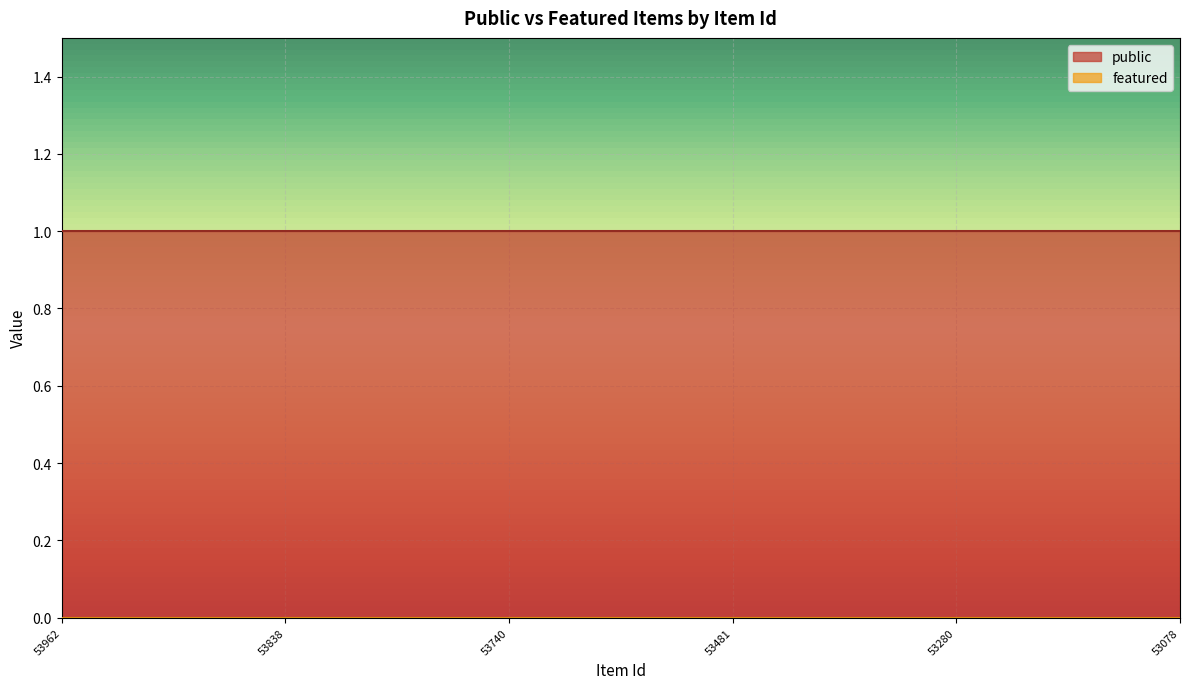

Reading left to right, transcribe all the data shown in this chart.

public: 53962=1	53930=1	53927=1	53879=1	53854=1	53838=1	53781=1	53779=1	53767=1	53744=1	53740=1	53738=1	53721=1	53712=1	53482=1	53481=1	53450=1	53388=1	53378=1	53350=1	53280=1	53220=1	53191=1	53103=1	53079=1	53078=1
featured: 53962=0	53930=0	53927=0	53879=0	53854=0	53838=0	53781=0	53779=0	53767=0	53744=0	53740=0	53738=0	53721=0	53712=0	53482=0	53481=0	53450=0	53388=0	53378=0	53350=0	53280=0	53220=0	53191=0	53103=0	53079=0	53078=0